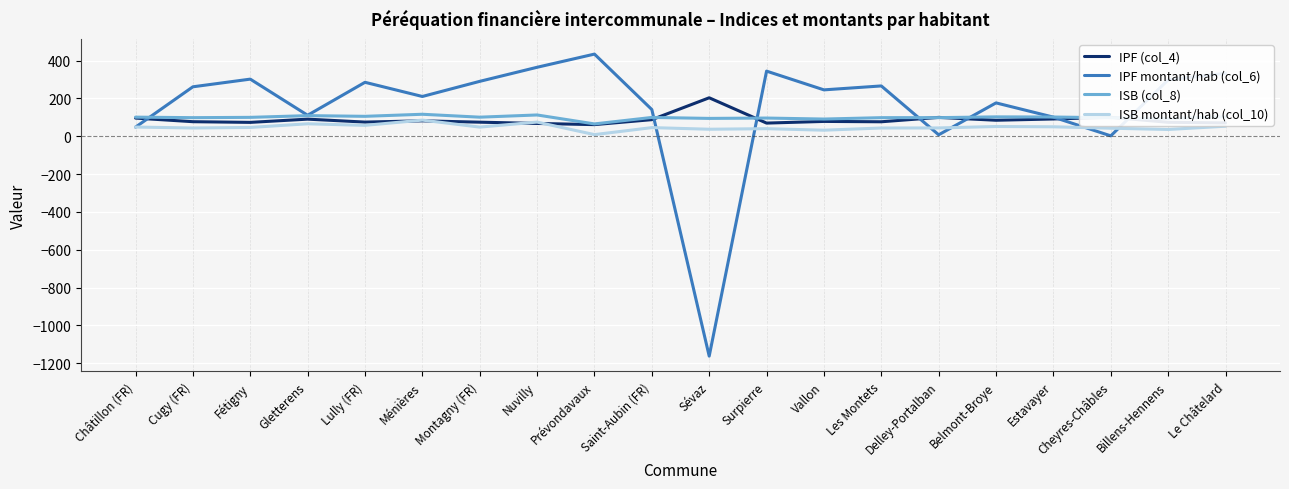

What position from the right is Montagny (FR)?

14